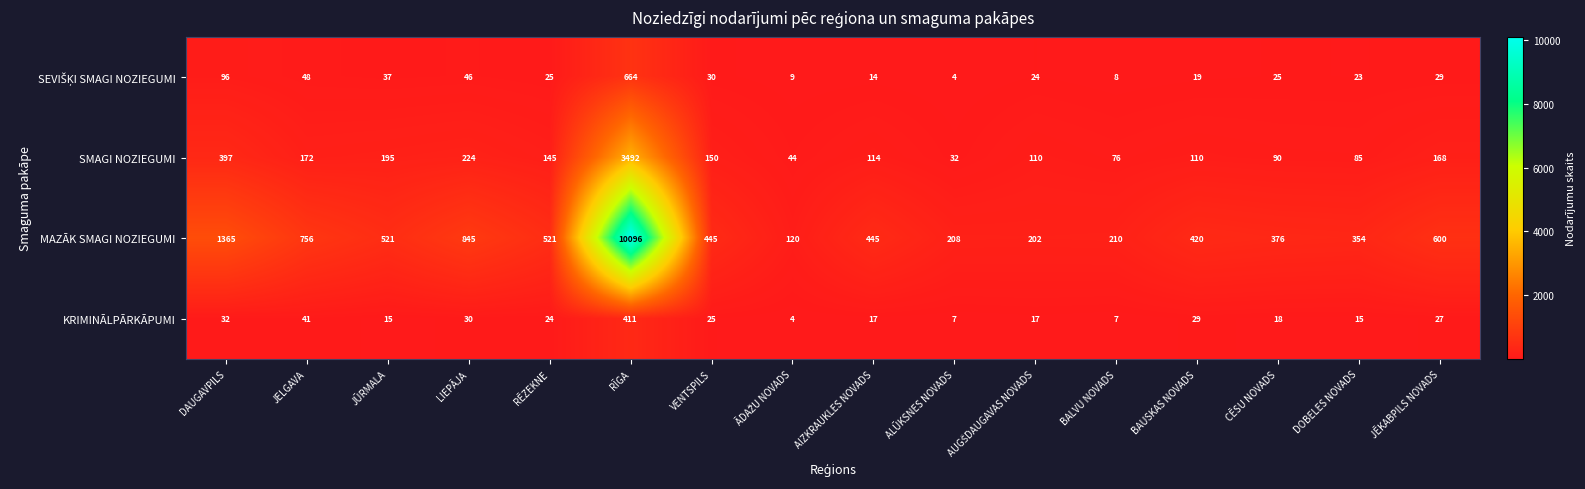

What is the sum of all MAZĀK SMAGI NOZIEGUMI values?

17484